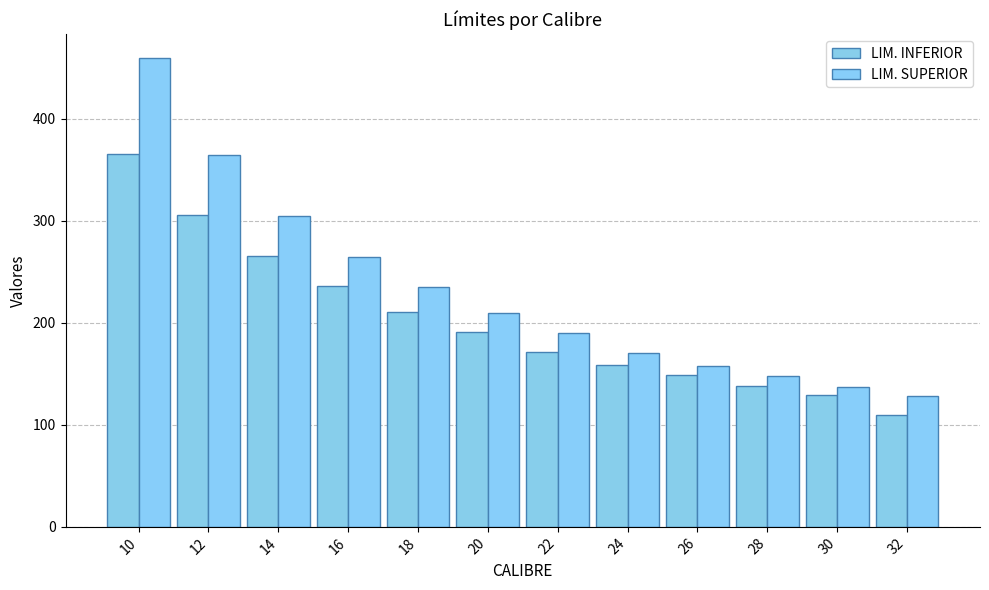

Which has a higher value, 16 or 10?

10